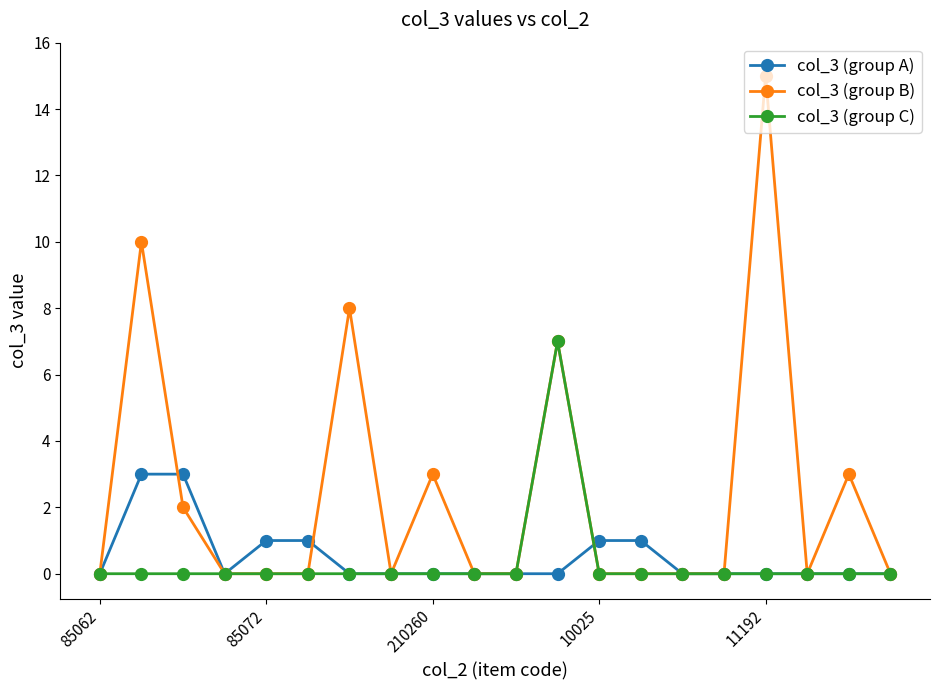

What is the difference between the maximum and minimum values in the col_3 (group A) series?

3